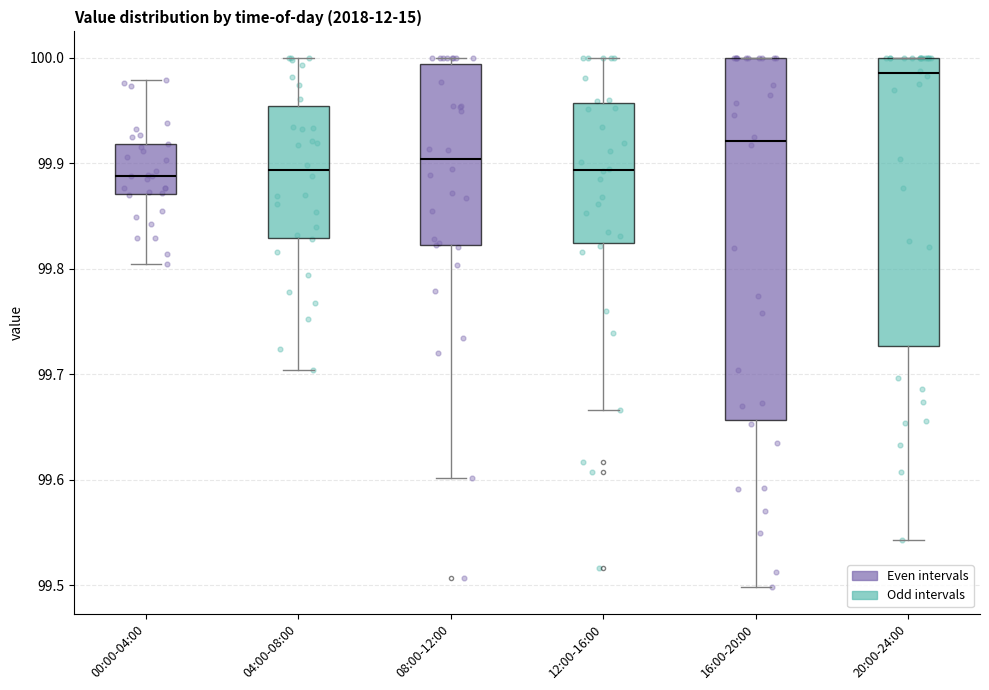

Reading left to right, read every box against the y-axis: the position of its median line, the range the box covers, and the ends of its whiskers. The values are not printed on the chart, so give them approximately, as read against the axis.

00:00-04:00: median 99.89, box 99.87 to 99.92, whiskers 99.80 to 99.98
04:00-08:00: median 99.89, box 99.83 to 99.95, whiskers 99.70 to 100.00
08:00-12:00: median 99.90, box 99.82 to 99.99, whiskers 99.60 to 100.00
12:00-16:00: median 99.89, box 99.82 to 99.96, whiskers 99.67 to 100.00
16:00-20:00: median 99.92, box 99.66 to 100.00, whiskers 99.50 to 100.00
20:00-24:00: median 99.99, box 99.73 to 100.00, whiskers 99.54 to 100.00